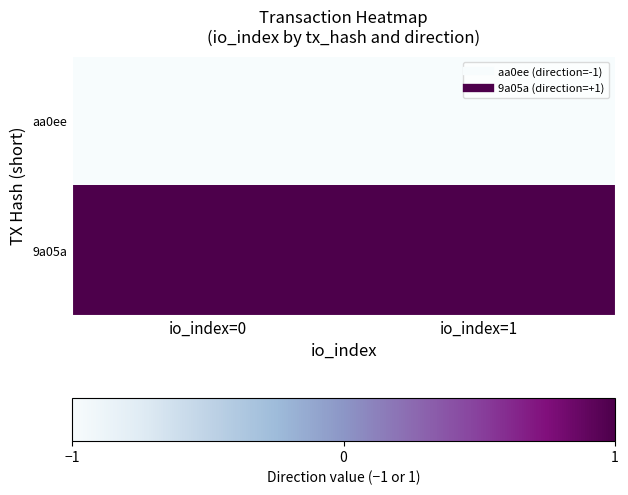

Which series has the largest total across all categories?

9a05a